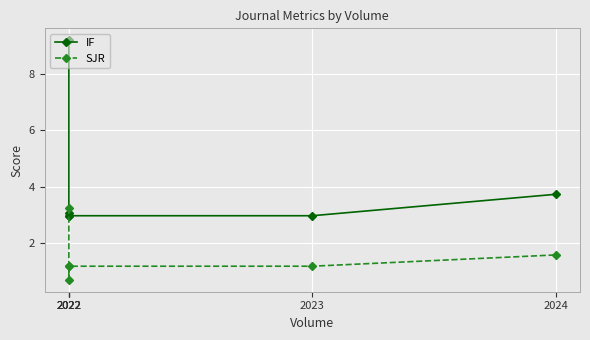

Is the value of IF at 2022 greater than the value of SJR at 2022?

Yes